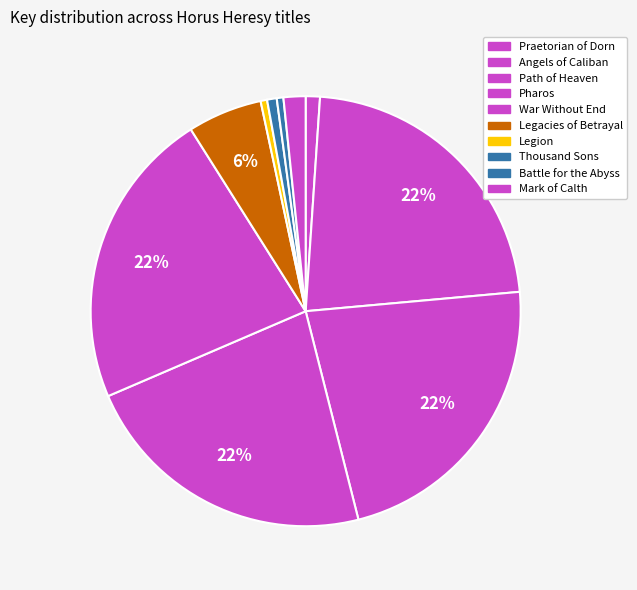

Count the number of slices in the pie.

10